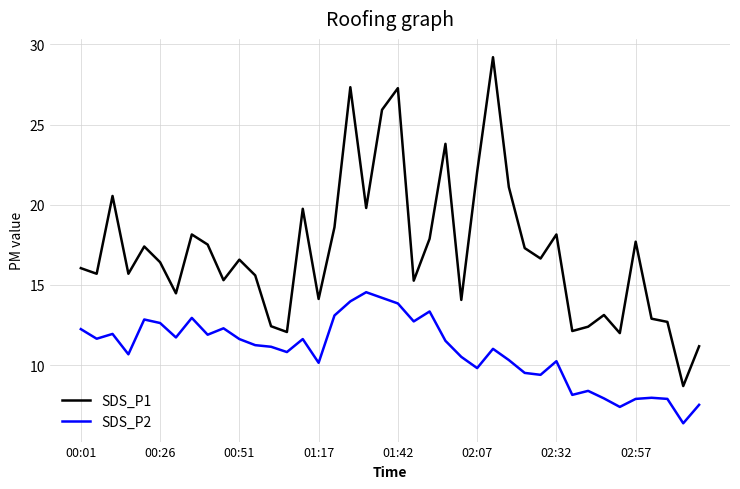

List the series in order of their overall mean, lowest first.

SDS_P2, SDS_P1